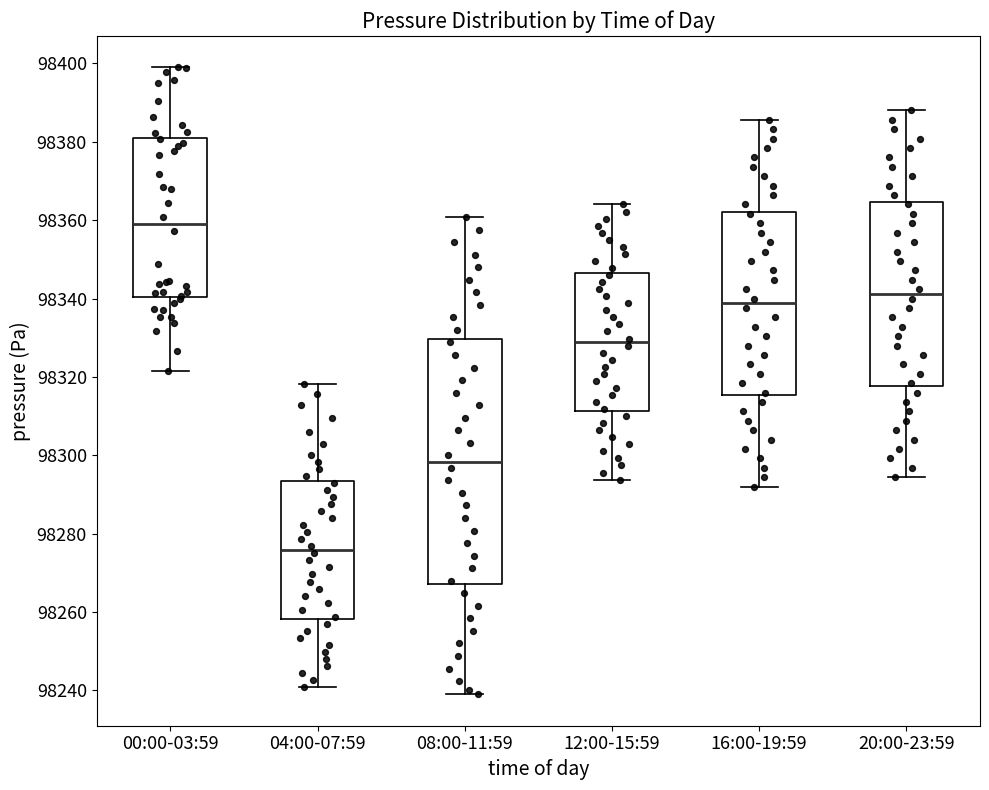

Reading left to right, read every box against the y-axis: the position of its median line, the range the box covers, and the ends of its whiskers. The values are not printed on the chart, so give them approximately, as read against the axis.

00:00-03:59: median 98360, box 98340 to 98382, whiskers 98322 to 98400
04:00-07:59: median 98276, box 98258 to 98294, whiskers 98240 to 98318
08:00-11:59: median 98298, box 98268 to 98330, whiskers 98240 to 98360
12:00-15:59: median 98328, box 98312 to 98346, whiskers 98294 to 98364
16:00-19:59: median 98338, box 98316 to 98362, whiskers 98292 to 98386
20:00-23:59: median 98342, box 98318 to 98364, whiskers 98294 to 98388